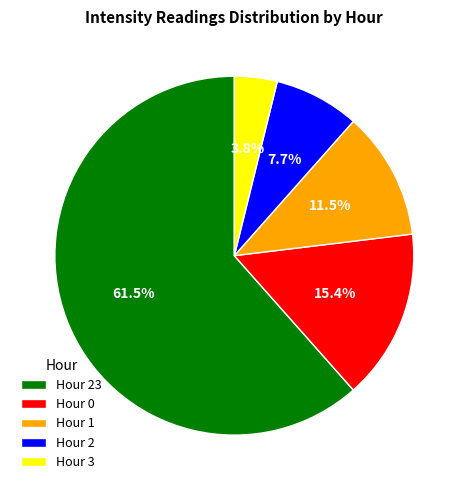

Rank the categories by value from lowest to highest.

Hour 3, Hour 2, Hour 1, Hour 0, Hour 23